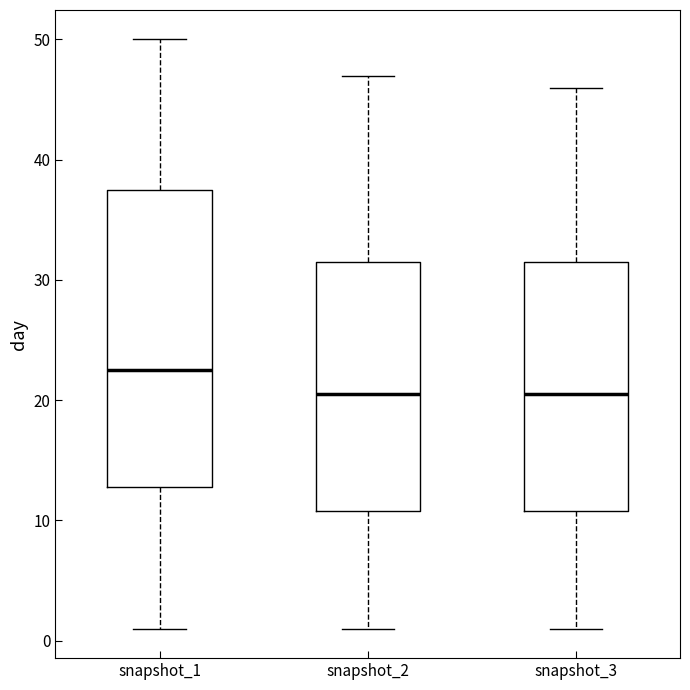

Reading left to right, read every box against the y-axis: the position of its median line, the range the box covers, and the ends of its whiskers. The values are not printed on the chart, so give them approximately, as read against the axis.

snapshot_1: median 23, box 13 to 38, whiskers 1 to 50
snapshot_2: median 21, box 11 to 32, whiskers 1 to 47
snapshot_3: median 21, box 11 to 32, whiskers 1 to 46